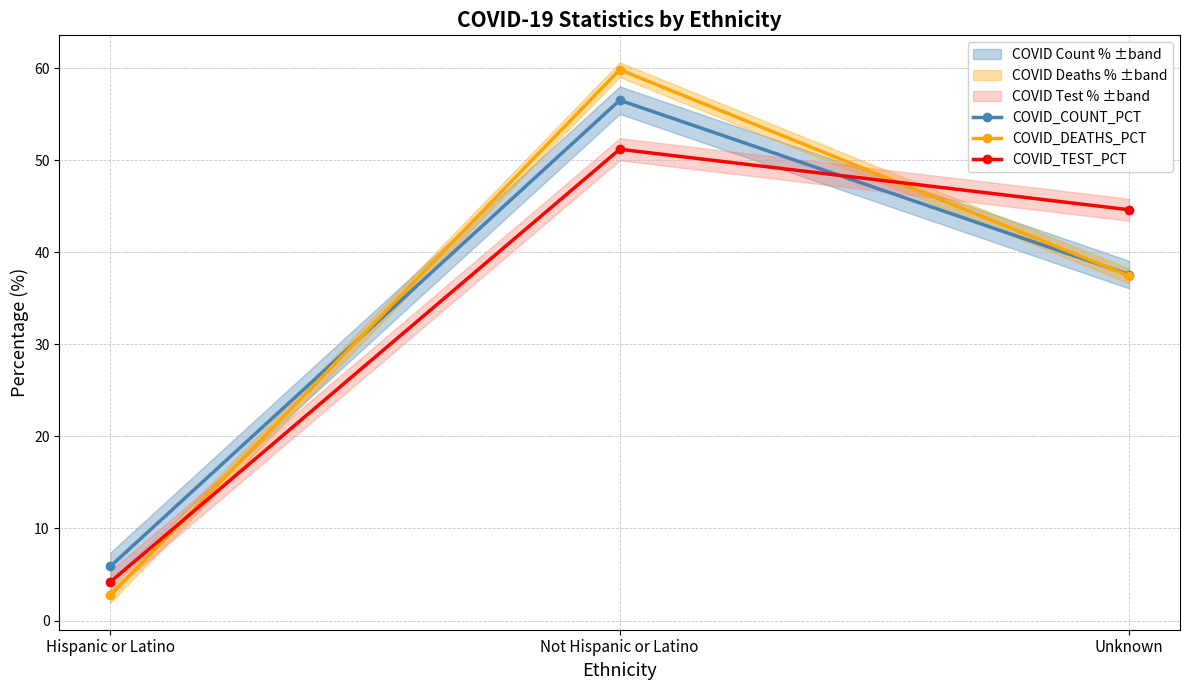

At which label is COVID_COUNT_PCT closest to 31?

Unknown